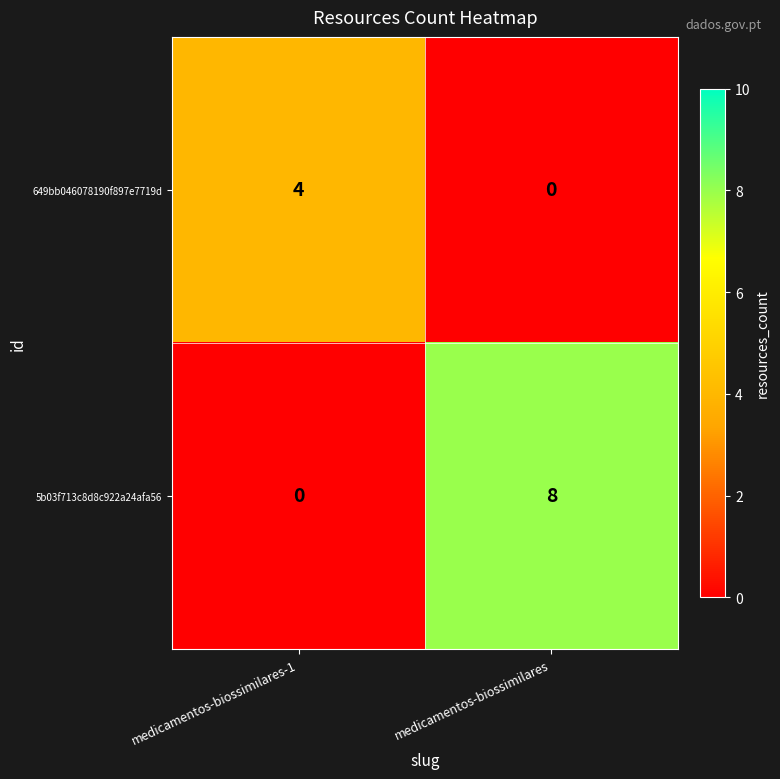

Is it true that 5b03f713c8d8c922a24afa56 equals 0 at medicamentos-biossimilares-1?

True